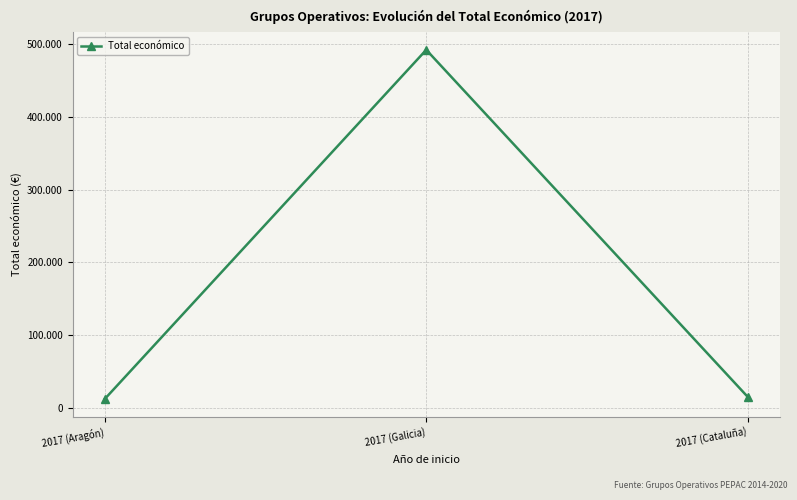

Is this an area chart (filled region under the line)?

No